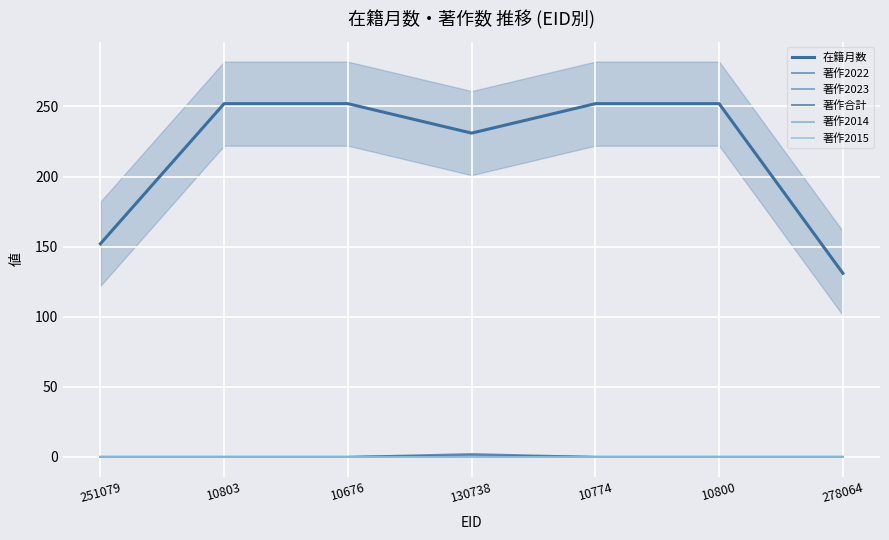

Where is the first local maximum for 著作2023?

130738